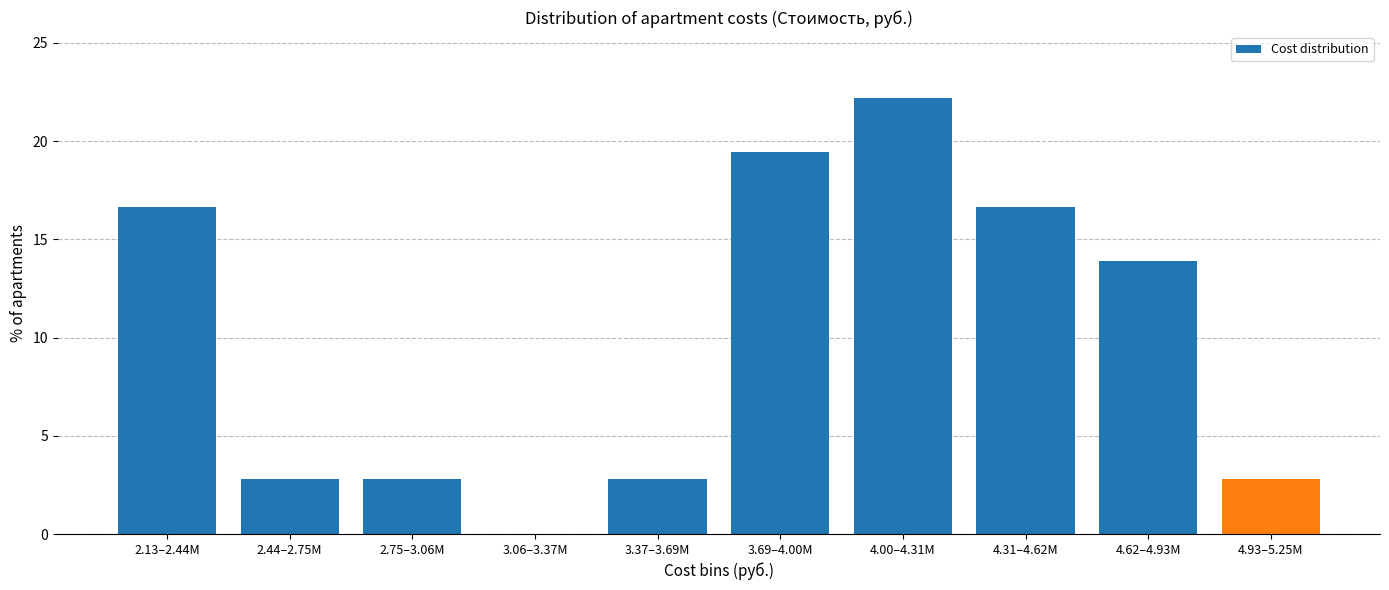

Reading left to right, extract all data points from this chart.

2.13–2.44M=16.7	2.44–2.75M=2.8	2.75–3.06M=2.8	3.06–3.37M=0.0	3.37–3.69M=2.8	3.69–4.00M=19.4	4.00–4.31M=22.2	4.31–4.62M=16.7	4.62–4.93M=13.9	4.93–5.25M=2.8